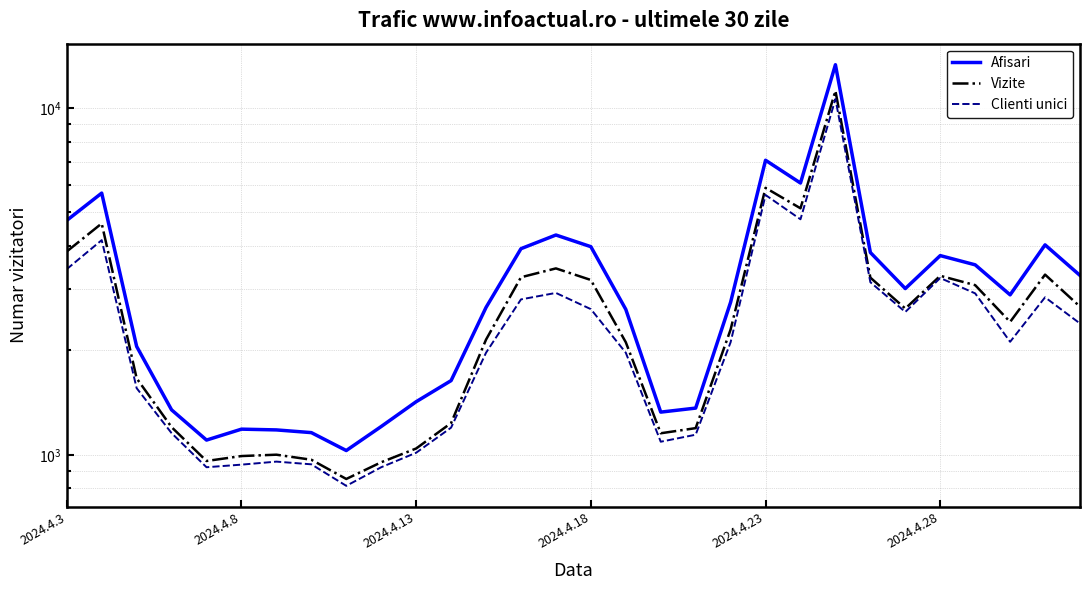

List the series in order of their overall mean, lowest first.

Clienti unici, Vizite, Afisari